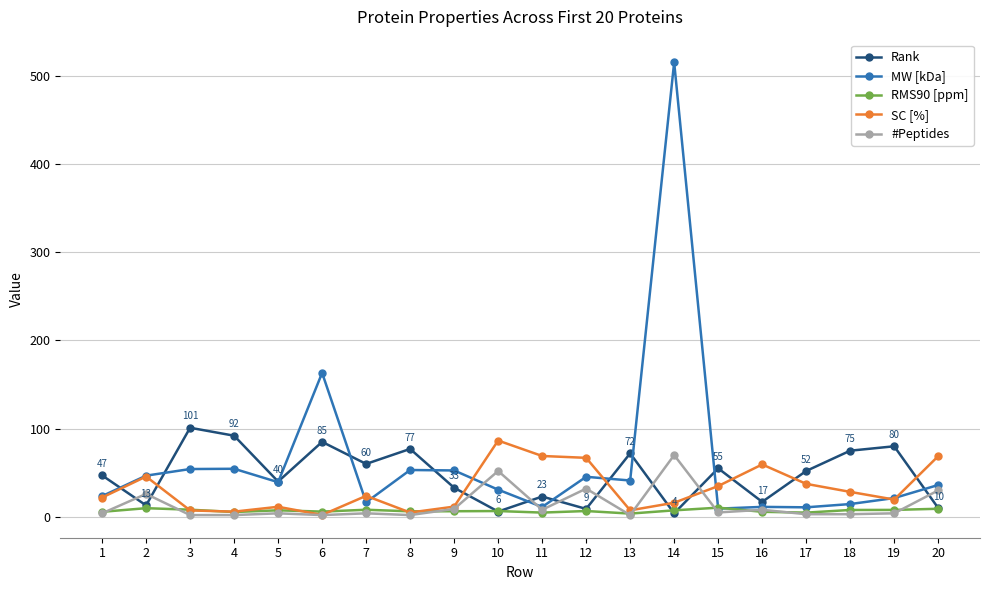

Where is the first local maximum for #Peptides?

2